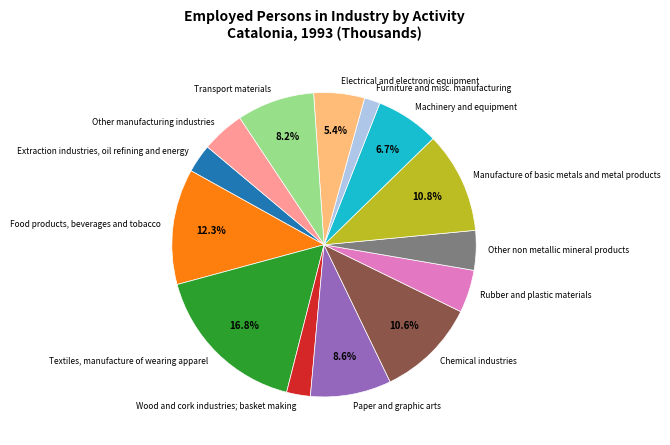

Approximately how many times larger is the value at Furniture and misc. manufacturing compared to Electrical and electronic equipment?

0.3